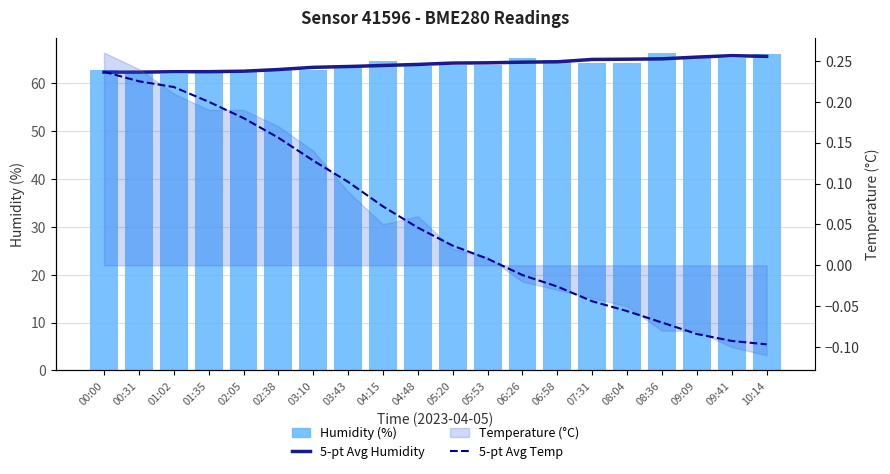

How many categories are shown in the chart?

20